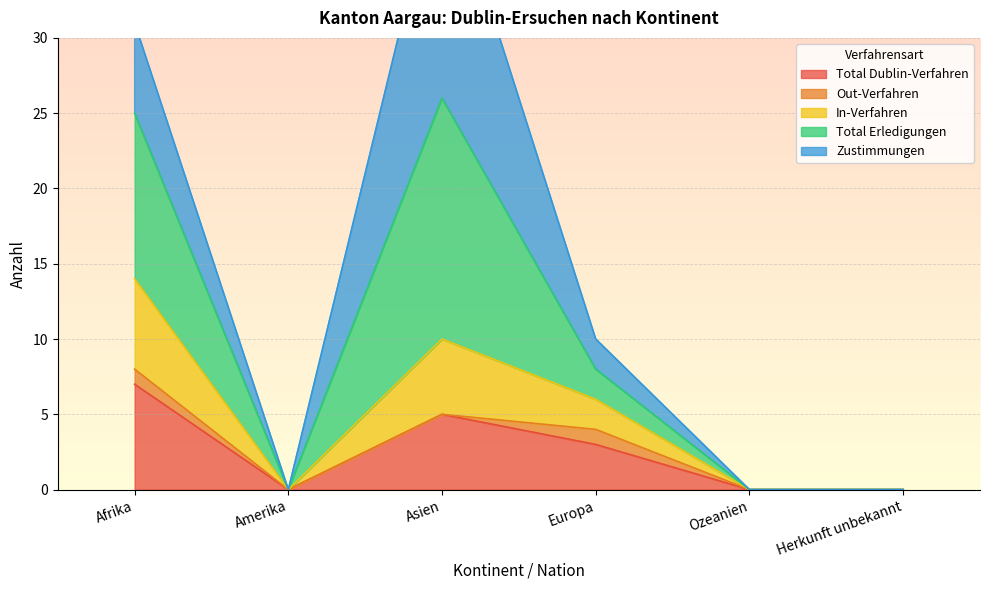

What is the maximum value for Total Dublin-Verfahren?

7